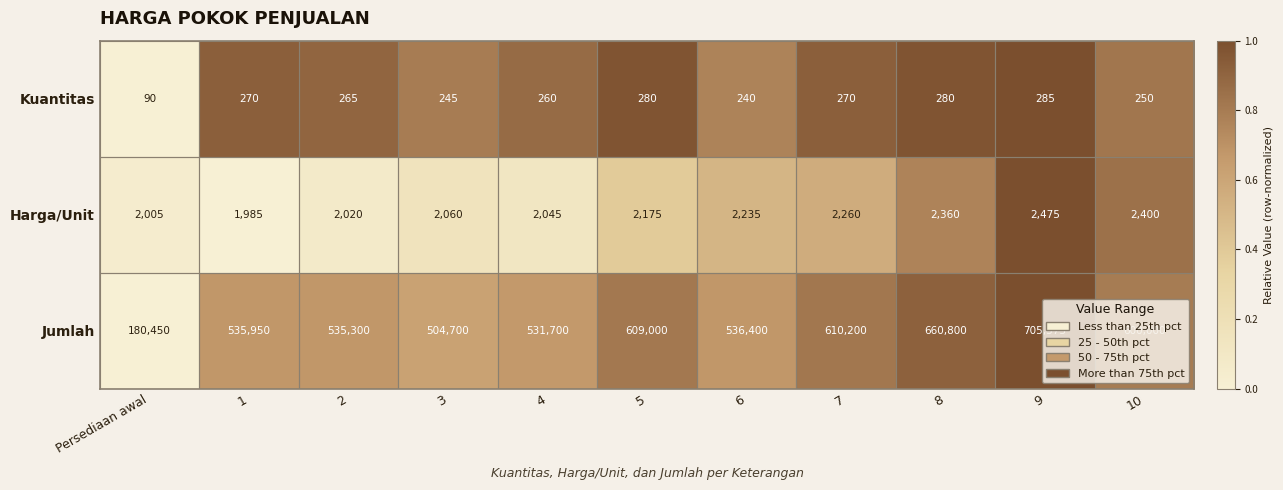

Is it true that Harga/Unit equals 2045 at 4?

True